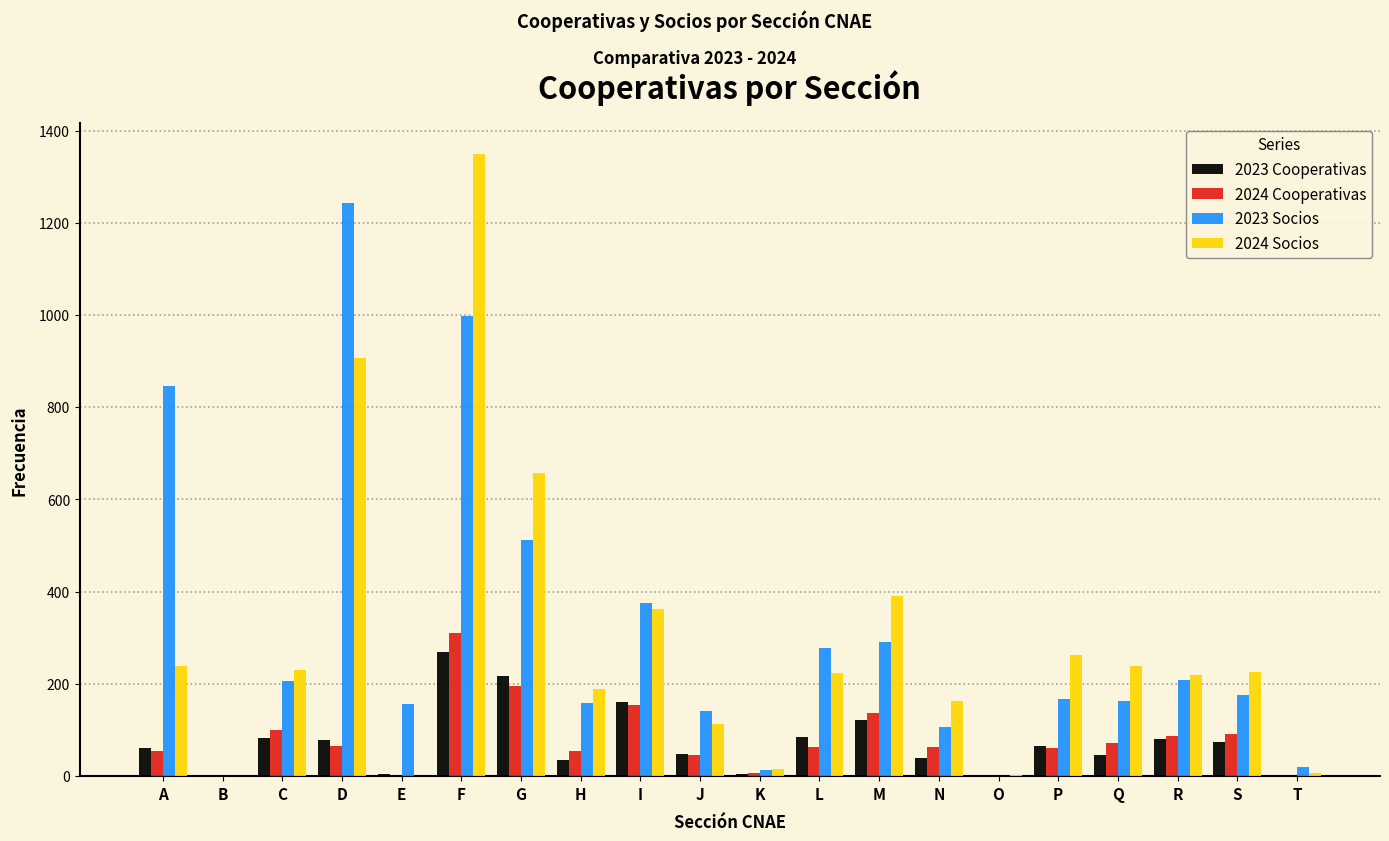

Between A and J, which series saw the biggest shift?

2023 Socios